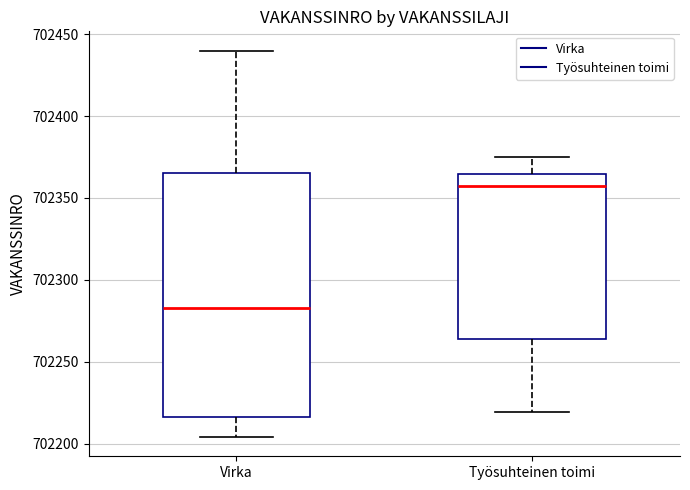

Reading left to right, read every box against the y-axis: the position of its median line, the range the box covers, and the ends of its whiskers. The values are not printed on the chart, so give them approximately, as read against the axis.

Virka: median 702285, box 702215 to 702365, whiskers 702205 to 702440
Työsuhteinen toimi: median 702360, box 702265 to 702365, whiskers 702220 to 702375